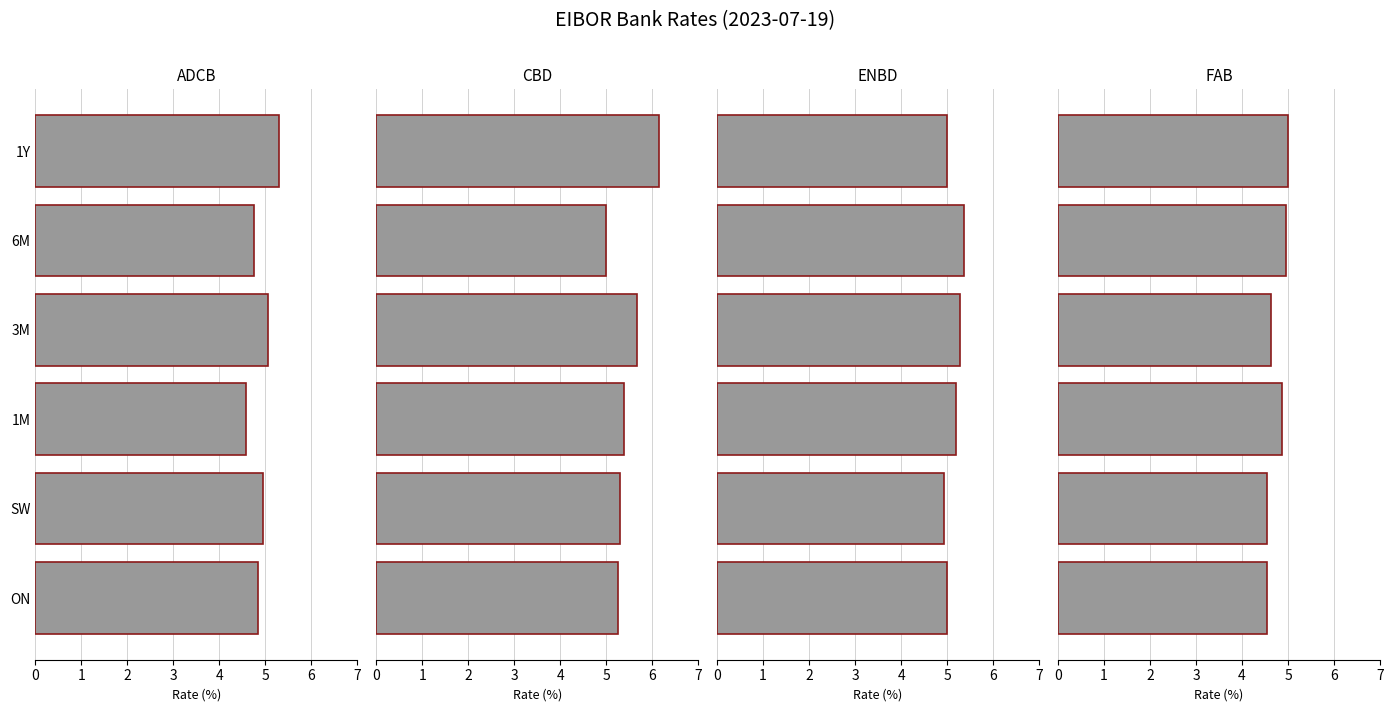

Are the bars horizontal?

Yes